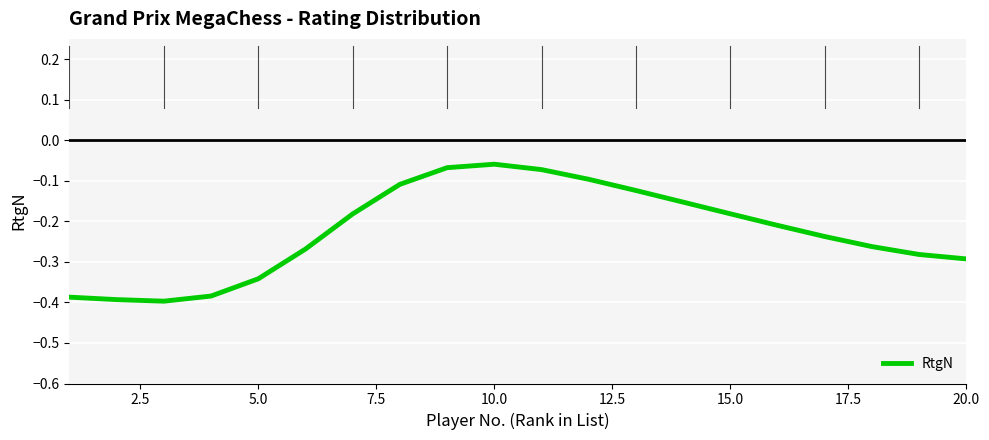

What is the difference between the maximum and minimum values?

0.3